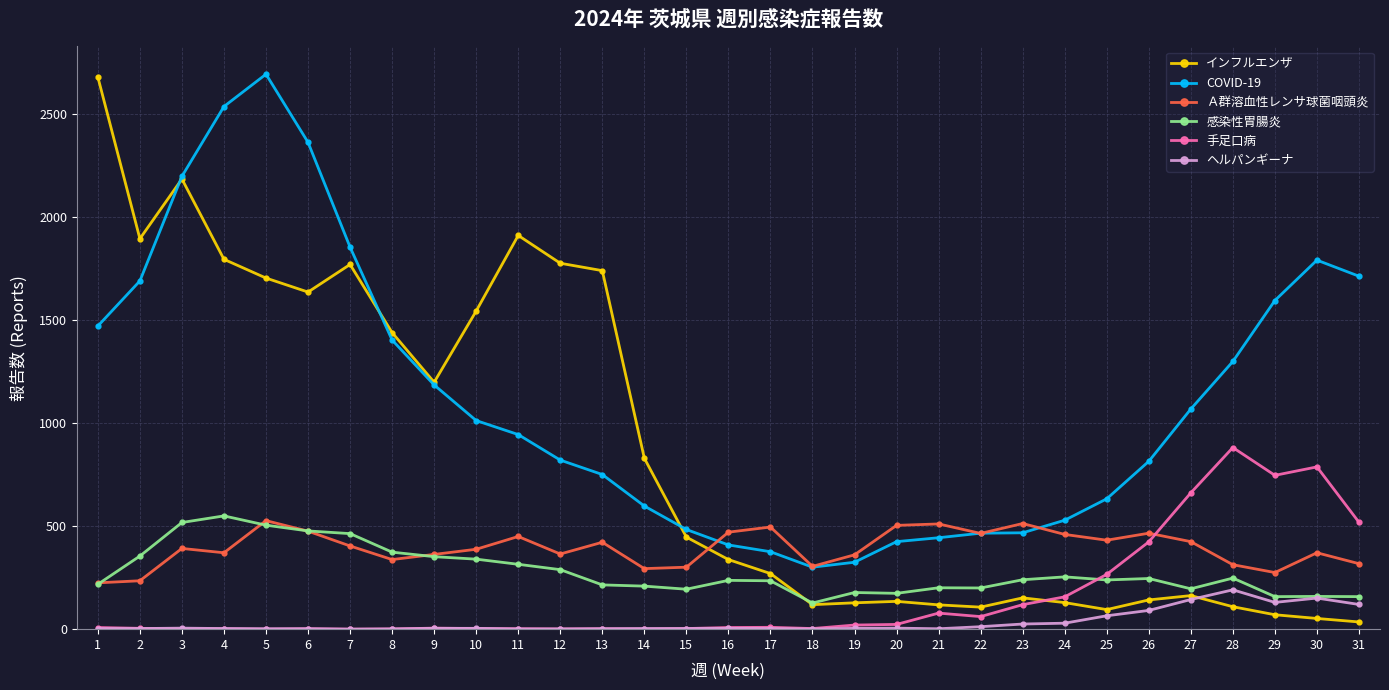

Which series has the largest total across all categories?

COVID-19